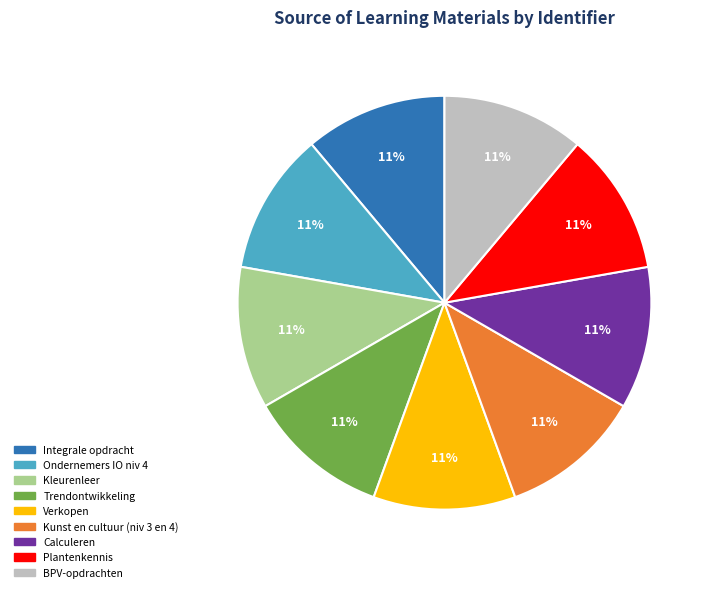

What is the ratio of the value at Kleurenleer to the value at Calculeren?

1.0